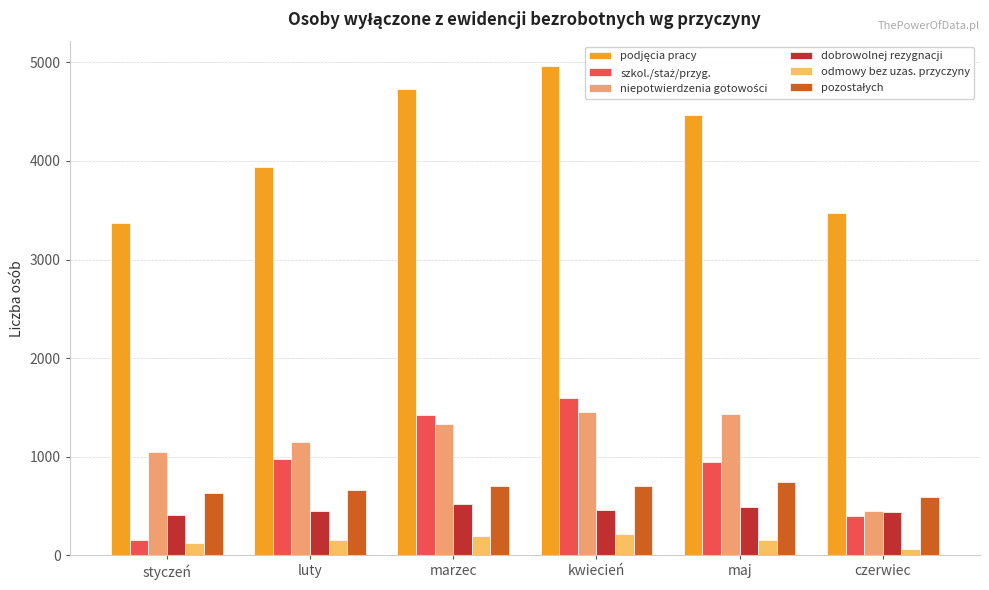

Where does the dobrowolnej rezygnacji series first go above 458?

marzec